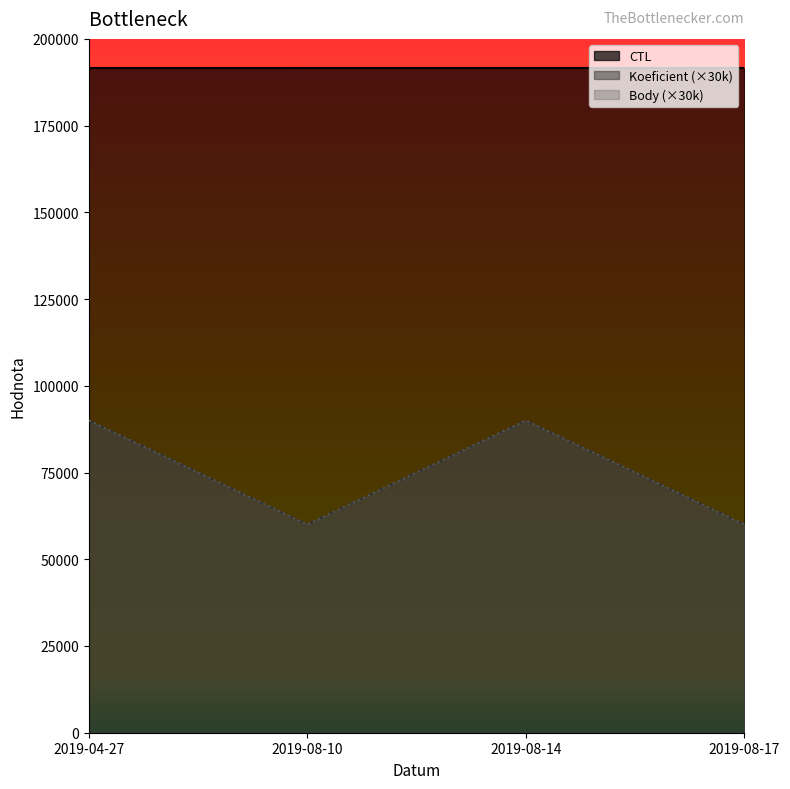

How many interior local valleys does the Body series have?

1